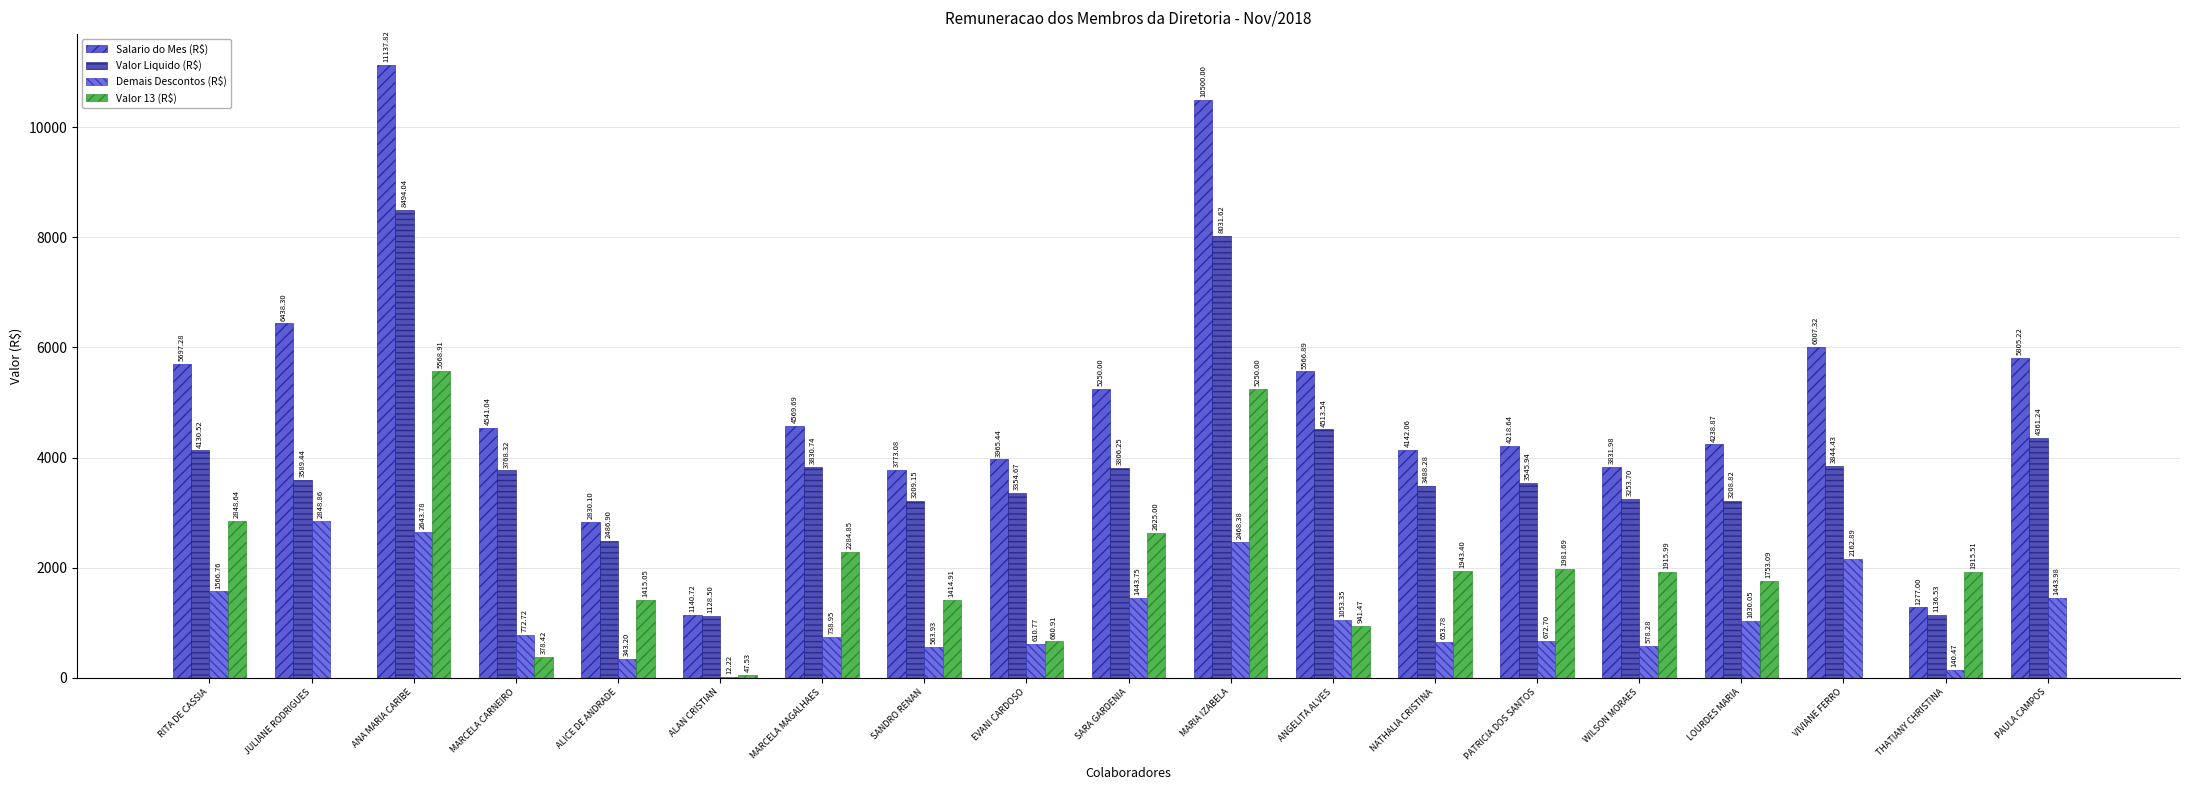

How many groups of bars are there?

19